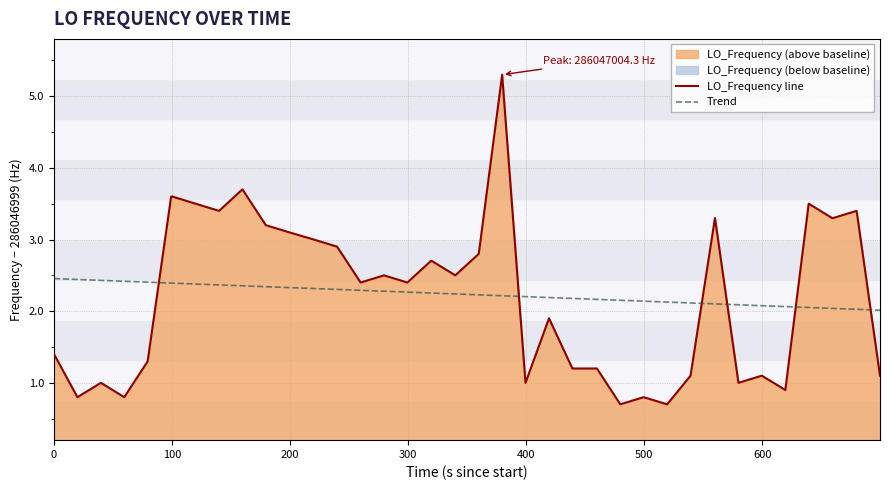

What is the difference between the maximum and minimum values in the LO_Frequency line series?

4.6